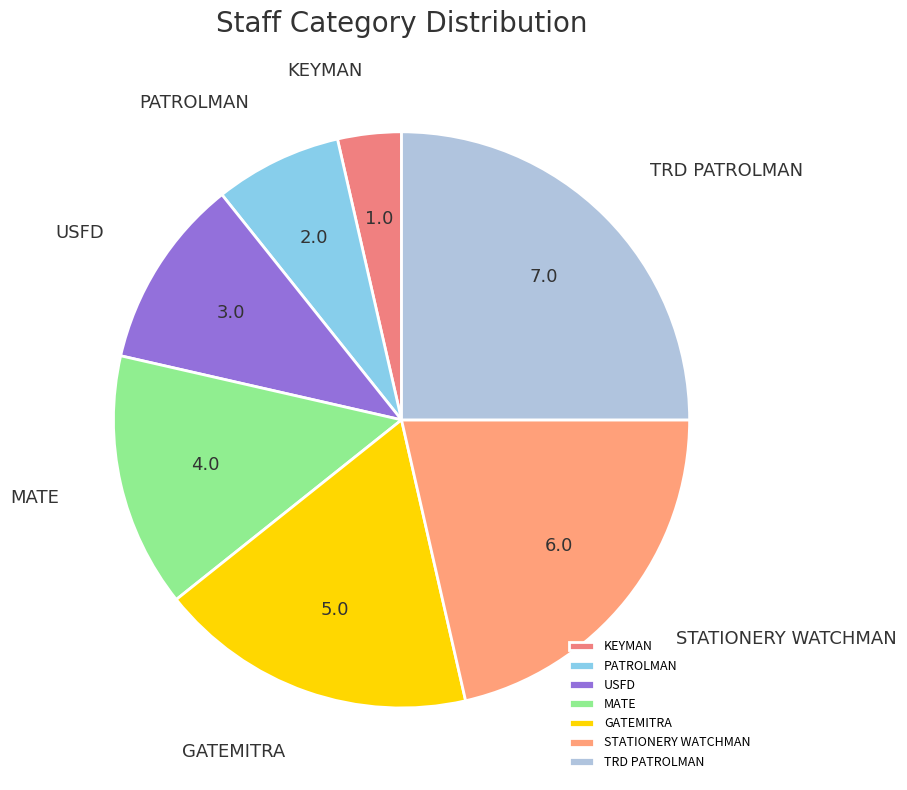

Which has a higher value, TRD PATROLMAN or PATROLMAN?

TRD PATROLMAN